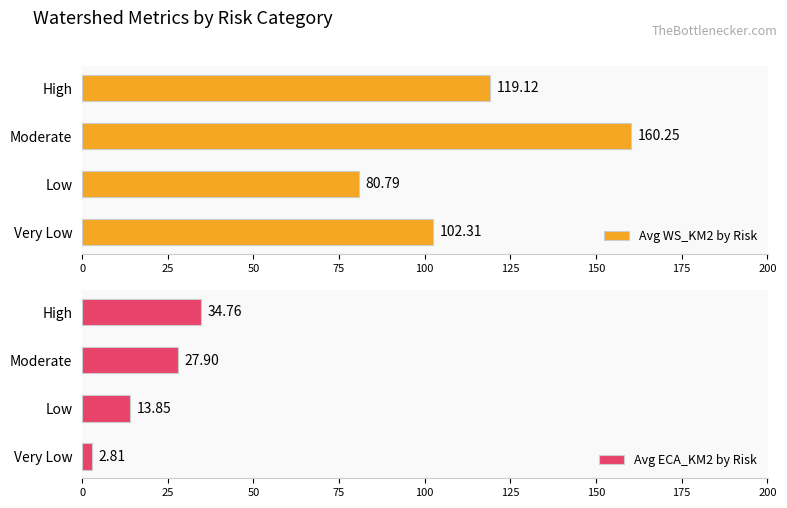

List the labels in order of Avg WS_KM2 by Risk value, largest first.

Moderate, High, Very Low, Low